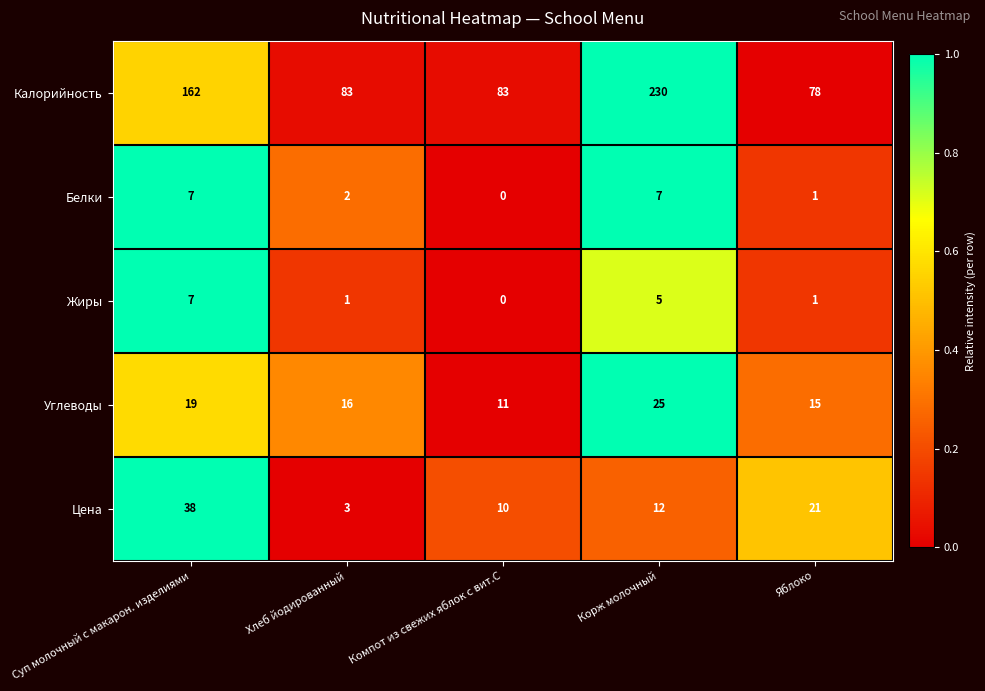

At how many categories does at least one series exceed 0?

5